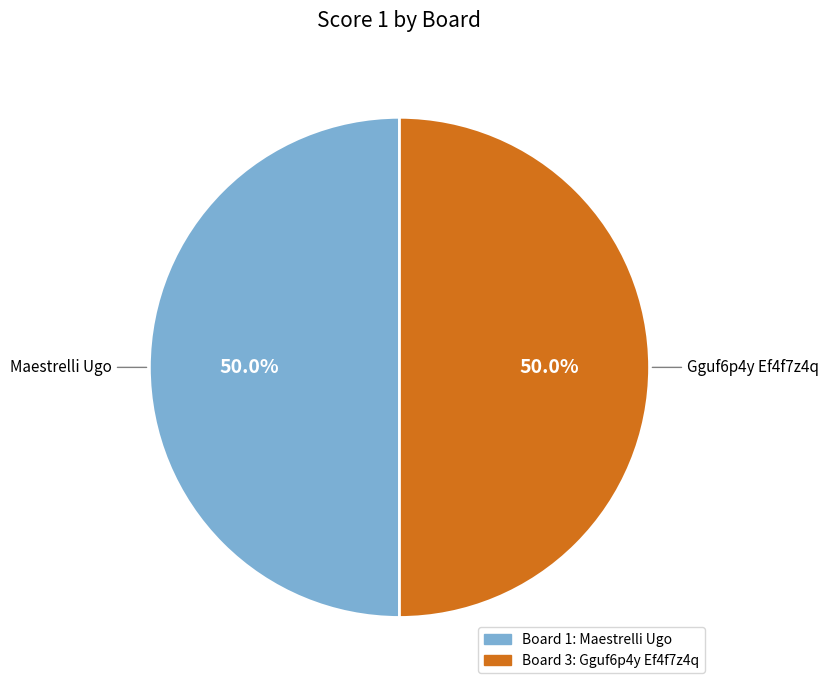

Approximately how many times larger is the value at Maestrelli Ugo compared to Gguf6p4y Ef4f7z4q?

1.0